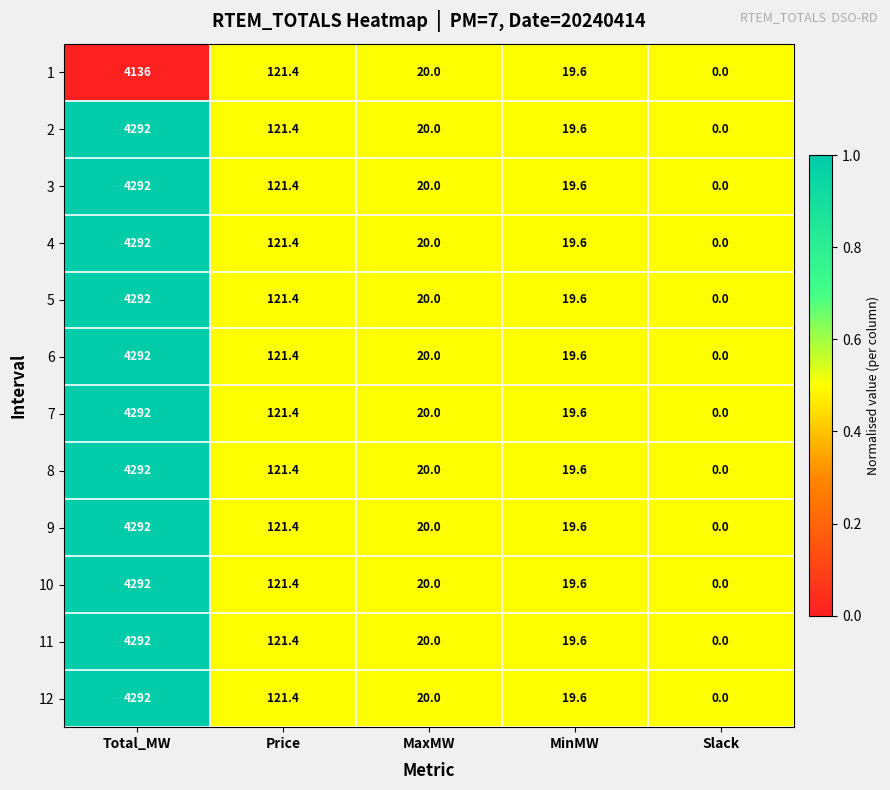

What is the difference between the maximum and minimum values in the 7 series?

4292.0